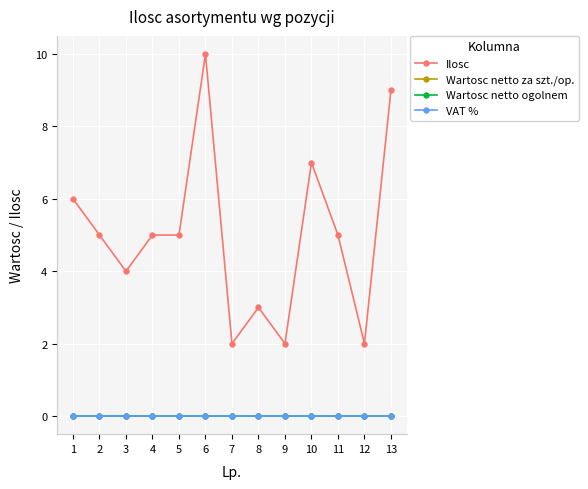

Is this an area chart (filled region under the line)?

No